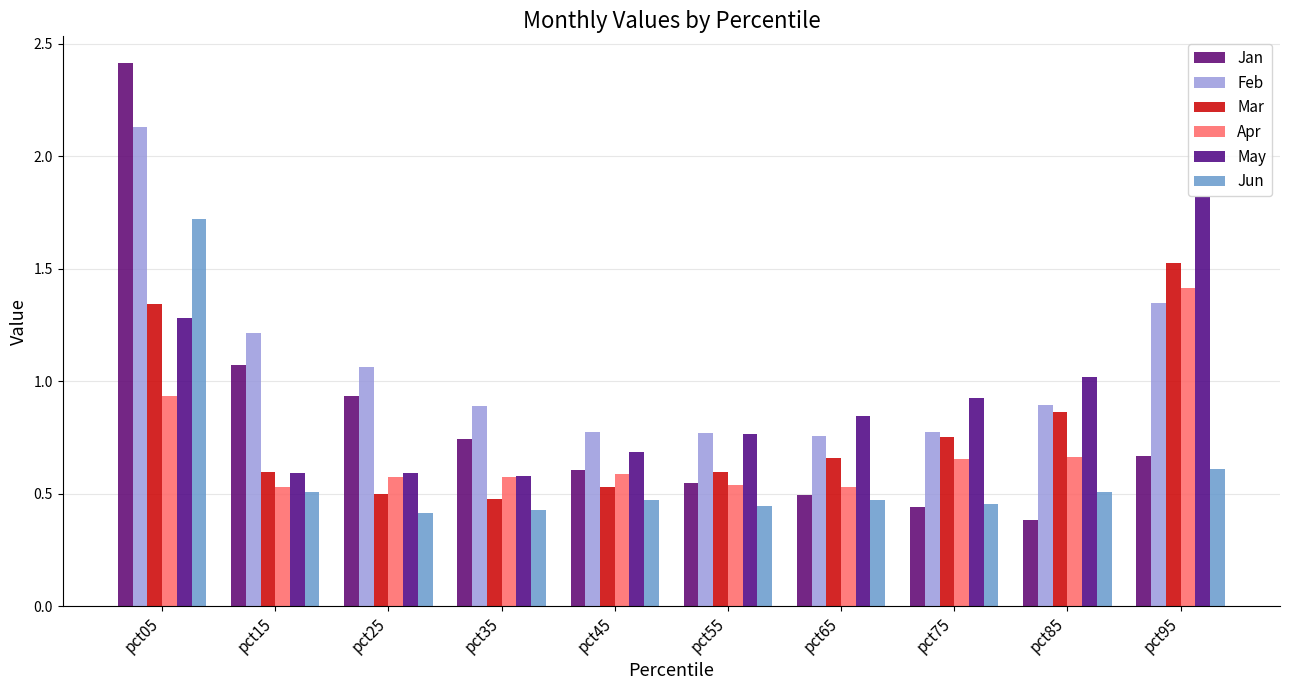

Which series changed the most between pct35 and pct65?

May